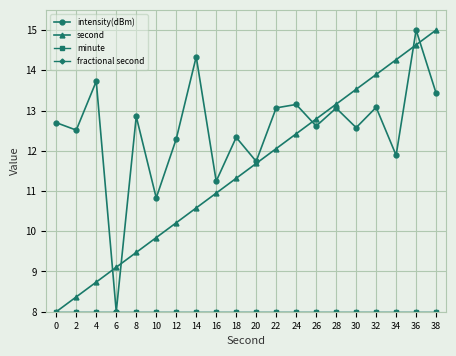

What is the total value across all series at 4?

38.5